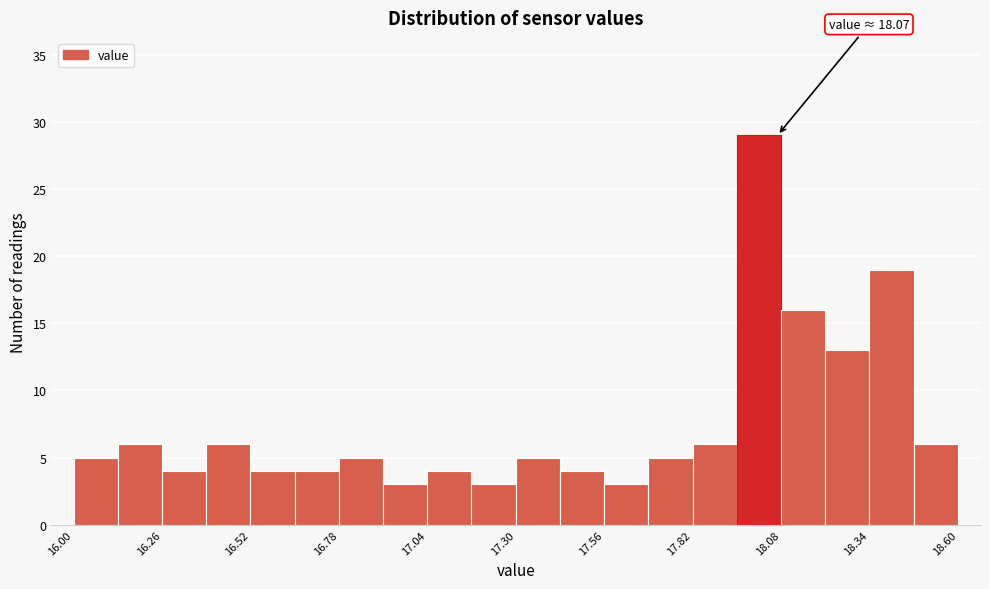

Read against the x-axis, roughly where is the centre of the tallest bar?

18.00